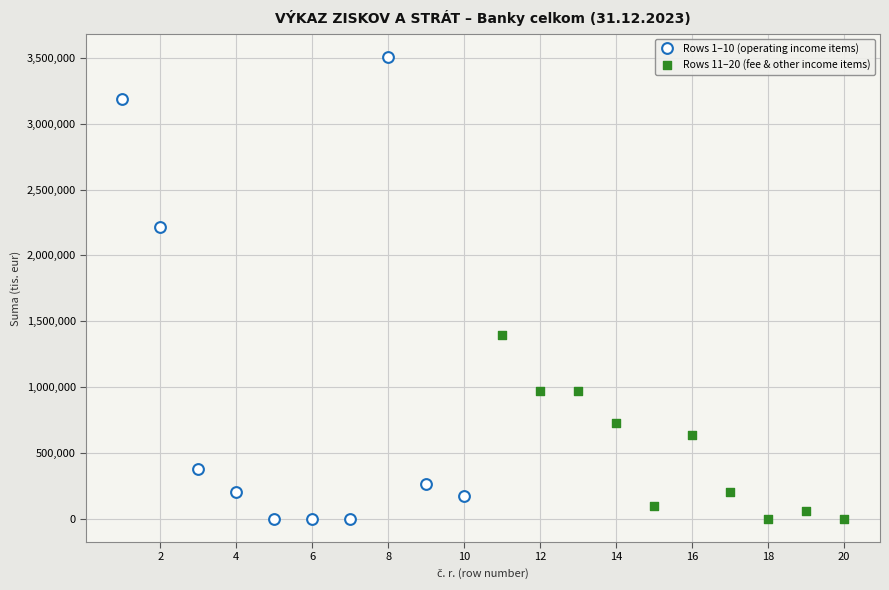

Which series reaches the maximum Y coordinate?

Rows 1–10 (operating income items)